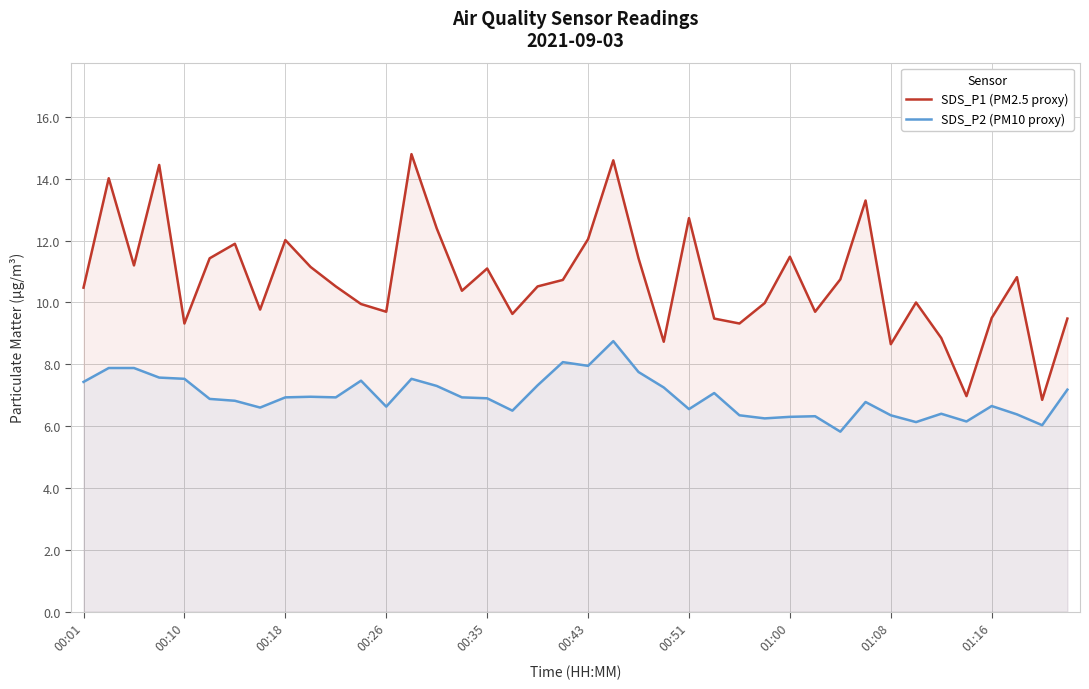

True or false: SDS_P2 (PM10 proxy) has more than 2 points higher than both neighbors.

True